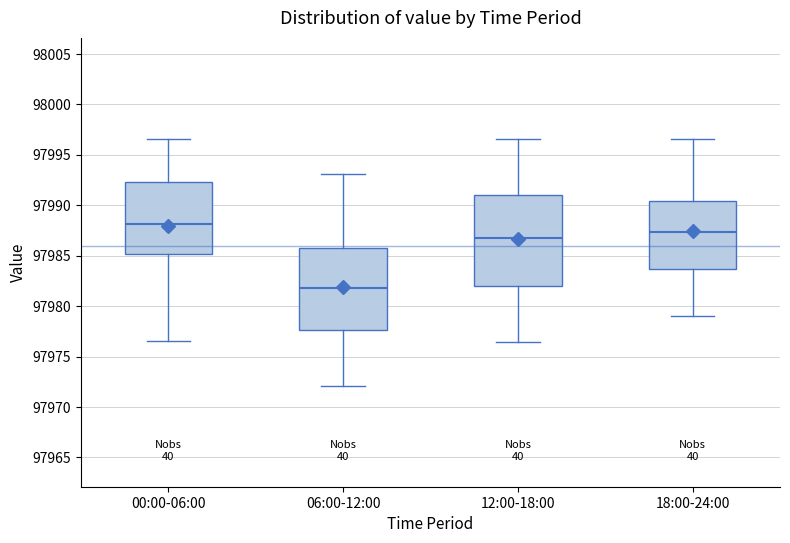

Reading left to right, transcribe this box plot: for each box, give where its median line is, the range the box spans, and where its two whiskers end, as read against the y-axis. The values are not printed on the chart, so give them approximately, as read against the axis.

00:00-06:00: median 97988.0, box 97985.0 to 97992.5, whiskers 97976.5 to 97996.5
06:00-12:00: median 97982.0, box 97977.5 to 97986.0, whiskers 97972.0 to 97993.0
12:00-18:00: median 97987.0, box 97982.0 to 97991.0, whiskers 97976.5 to 97996.5
18:00-24:00: median 97987.5, box 97983.5 to 97990.5, whiskers 97979.0 to 97996.5